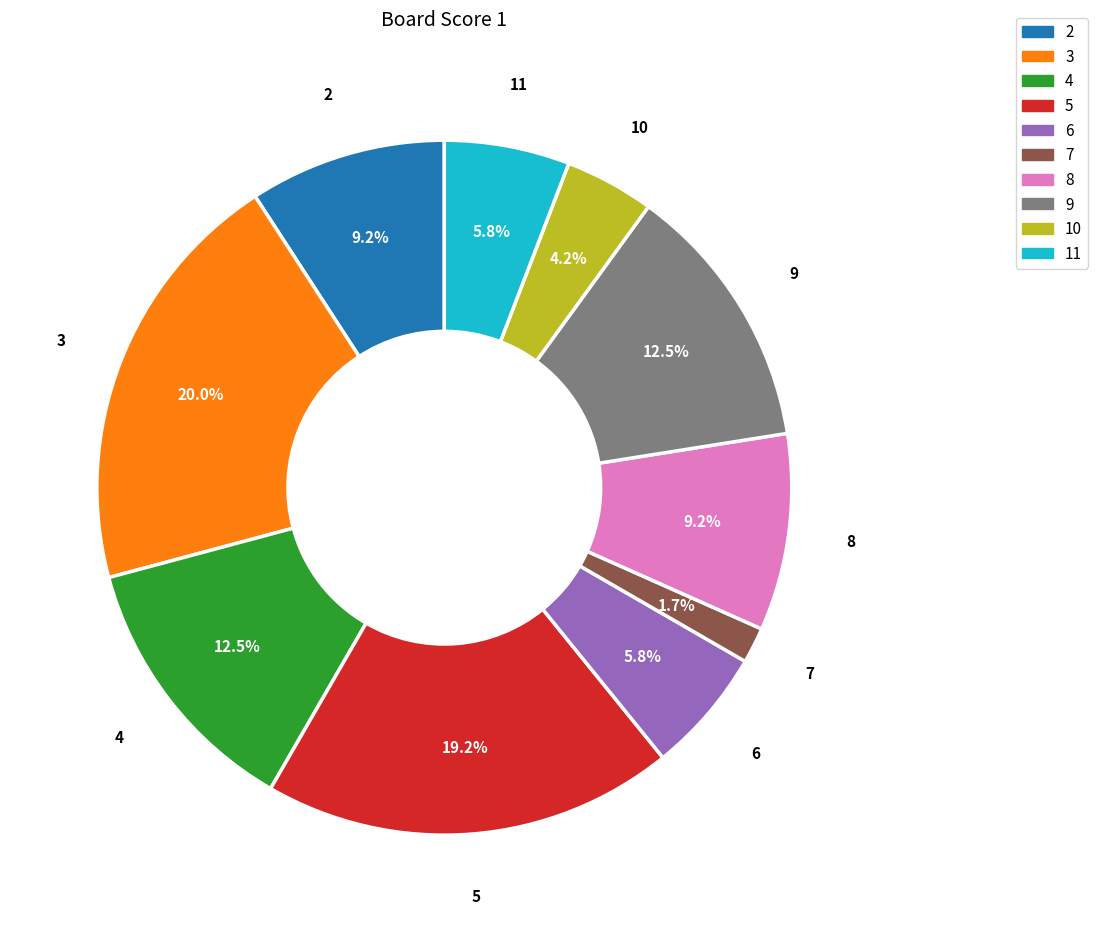

To the nearest percent, what portion does 8 represent?

9%